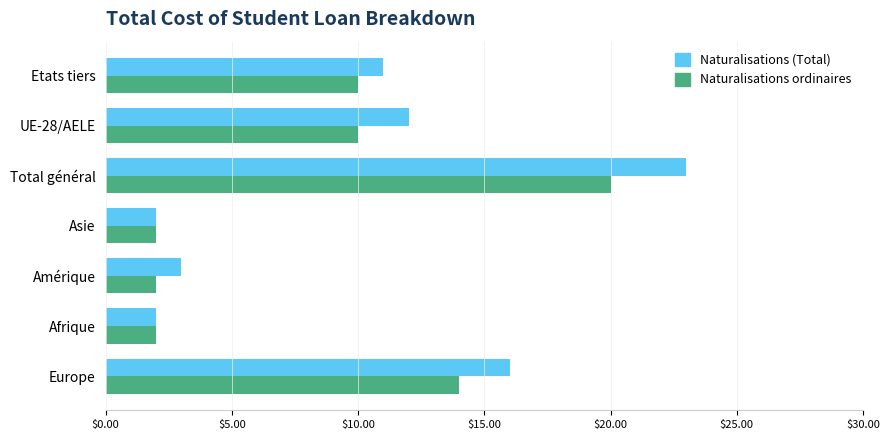

What is the smallest value displayed?

2